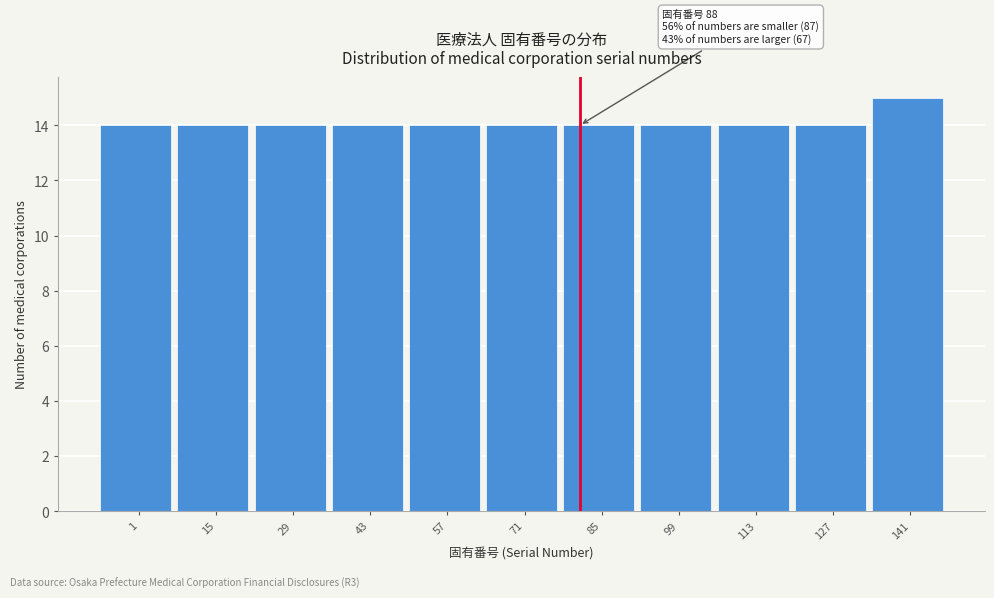

Reading left to right, list all the values displayed in this chart.

1=14	15=14	29=14	43=14	57=14	71=14	85=14	99=14	113=14	127=14	141=15